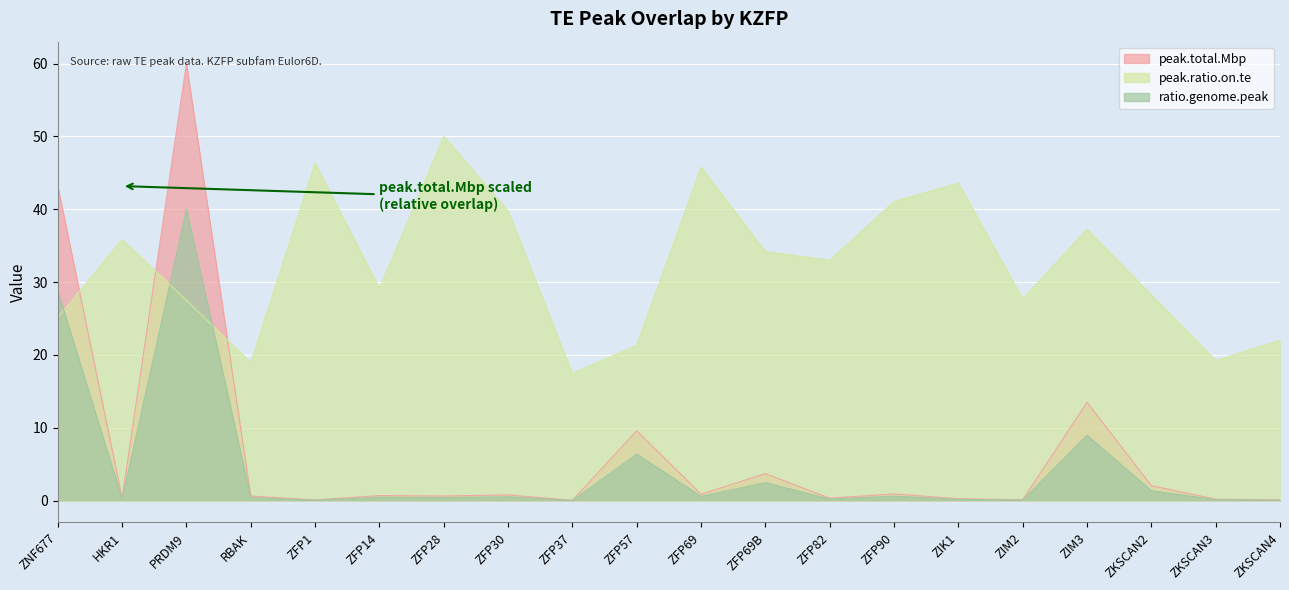

How many interior local valleys does the ratio.genome.peak series have?

7